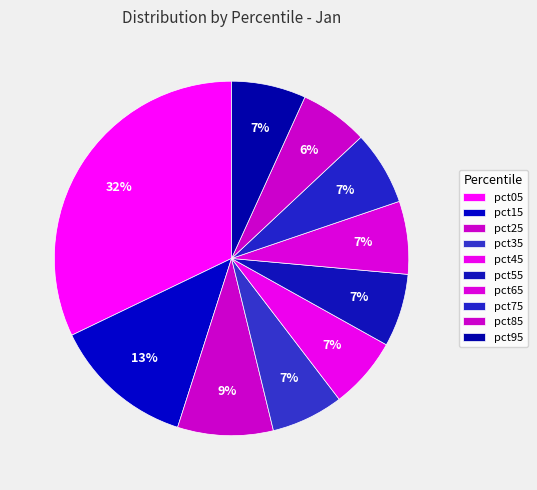

True or false: pct35 accounts for 1% of the total.

False